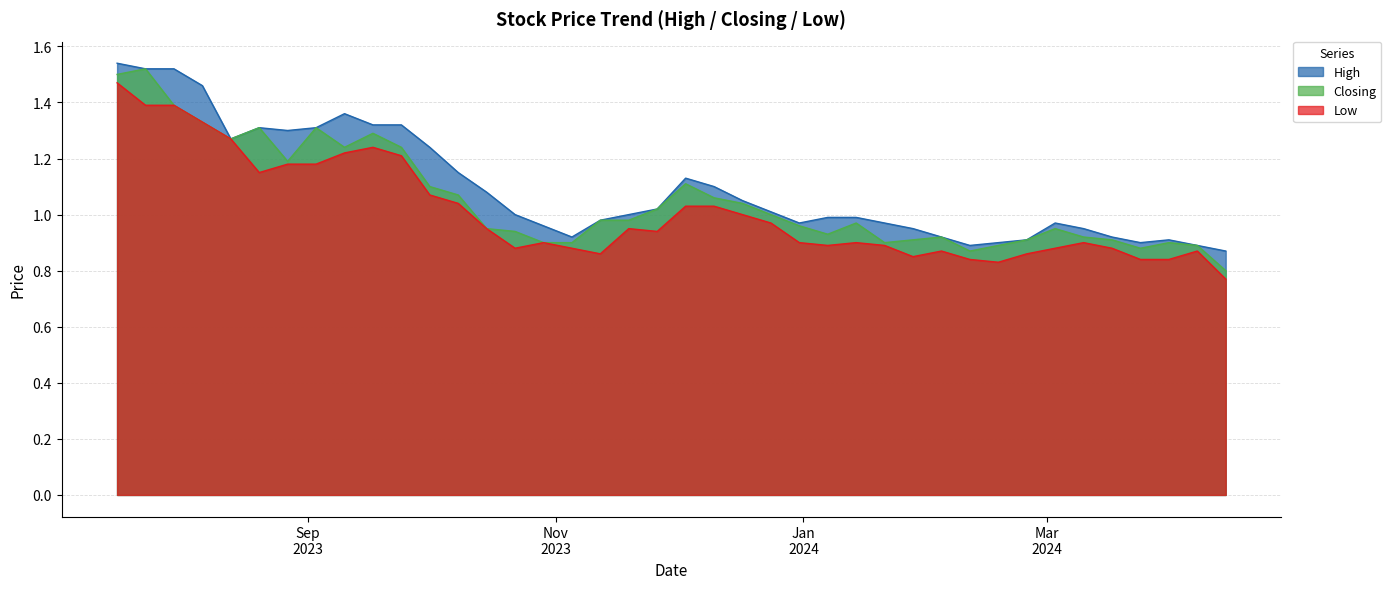

How many interior local peaks does the Closing series have?

9